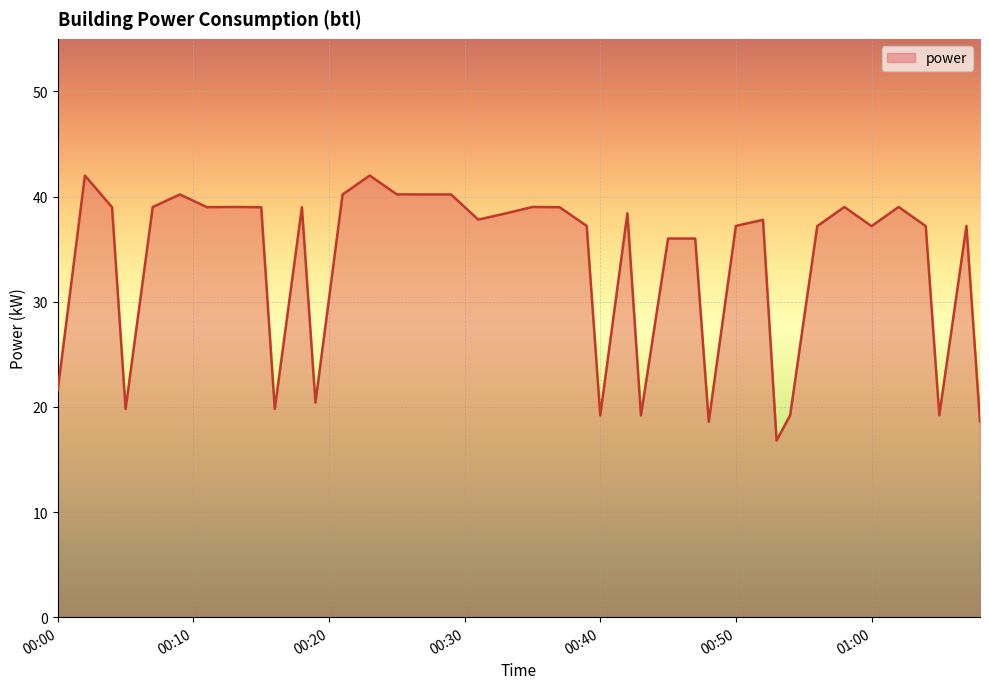

Reading right to left, what are all the values shown in this chart?

18.6	37.2	19.2	37.2	39.0	37.2	39.0	37.2	19.2	16.8	37.8	37.2	18.6	36.0	36.0	19.2	38.4	19.2	37.2	39.0	39.0	38.4	37.8	40.2	40.2	40.2	42.0	40.2	20.4	39.0	19.8	39.0	39.0	39.0	40.2	39.0	19.8	39.0	42.0	21.6